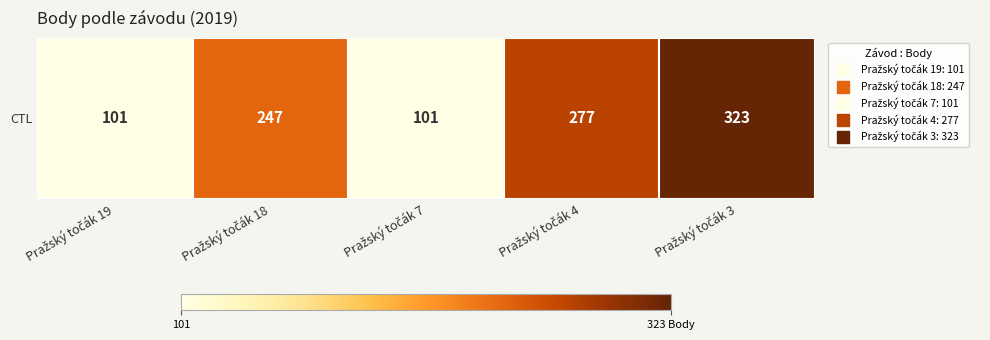

What is the ratio of the value at Pražský točák 4 to the value at Pražský točák 18?

1.1